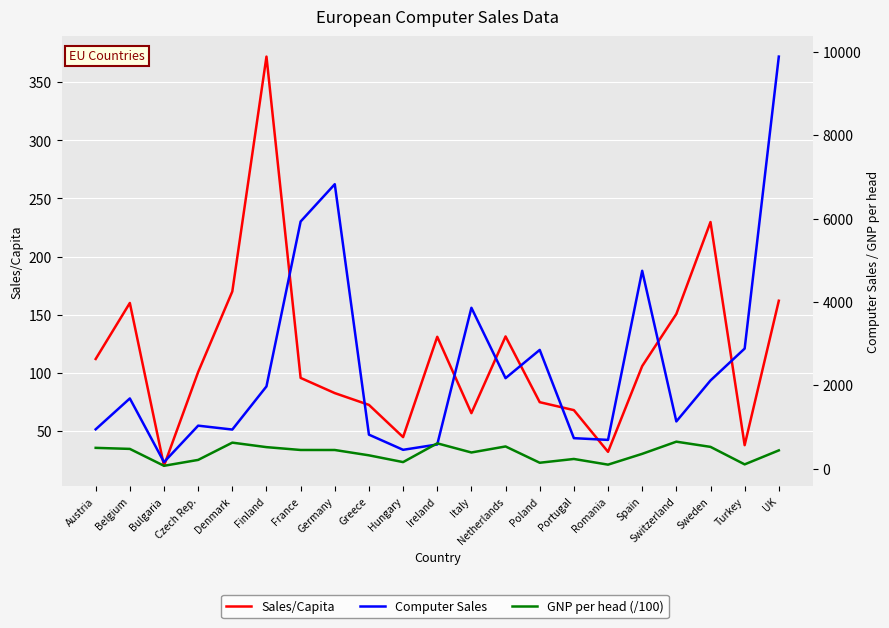

Reading right to left, what are all the values shown in this chart?

Sales/Capita: 162.1	38.0	229.7	150.7	105.9	32.3	68.1	74.9	131.4	65.5	131.1	44.9	72.6	82.7	95.8	371.9	170.1	100.8	20.3	160.2	112.0
Computer Sales: 9887.2	2879.0	2113.4	1130.4	4745.8	687.2	728.6	2847.0	2168.5	3858.2	576.9	449.0	813.0	6824.3	5928.9	1971.0	935.4	1028.7	154.0	1681.9	941.2
GNP per head (/100): 435.4	99.4	519.5	644.3	352.2	93.0	229.2	138.5	529.6	384.9	604.6	154.1	316.7	444.5	445.1	513.2	621.2	206.7	65.5	470.9	496.0